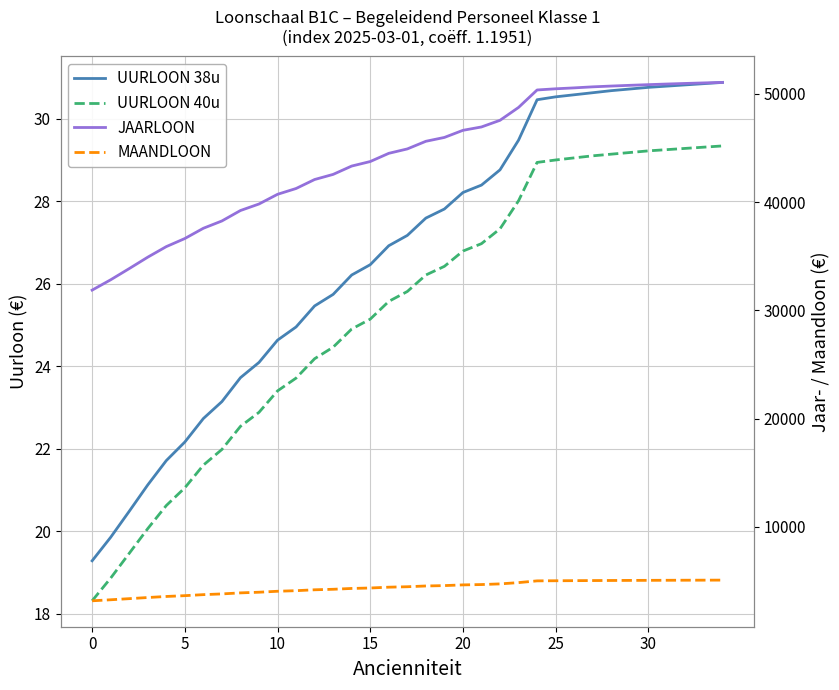

Read the JAARLOON value at 18.

45621.3